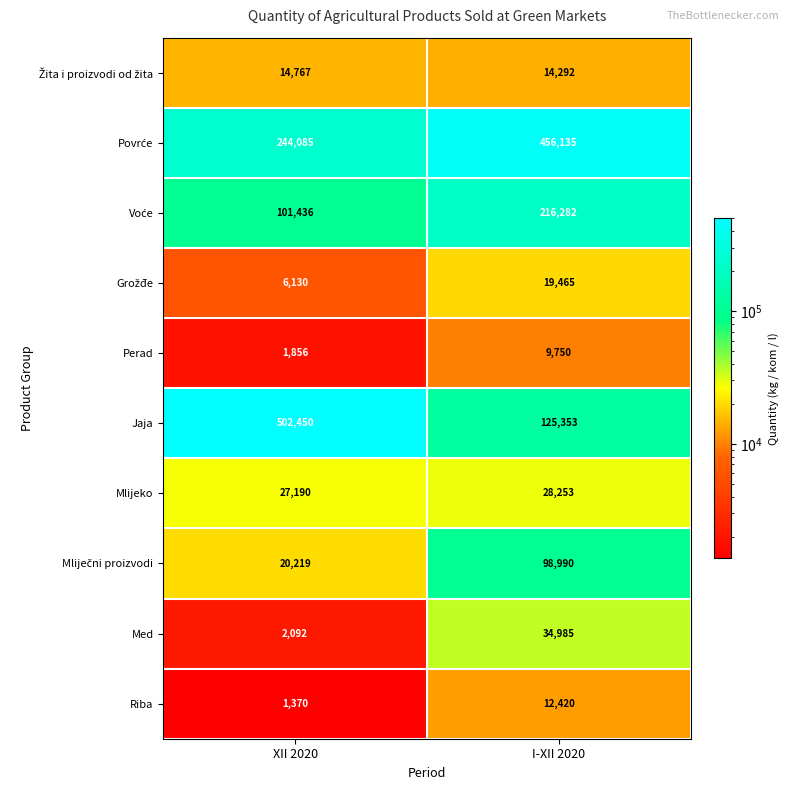

What is the spread (max minus min) of values at I-XII 2020?

446385